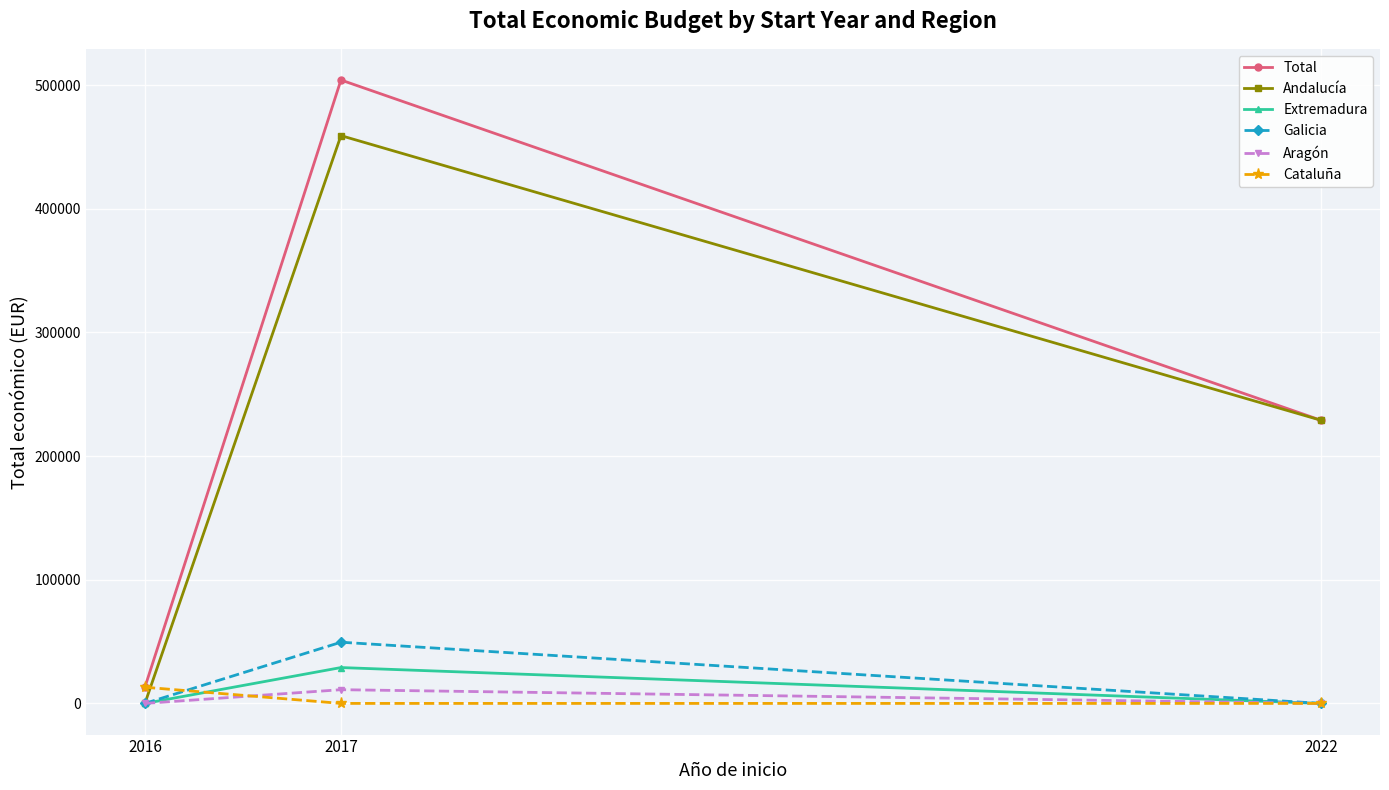

At which category is the sum across all series the highest?

2017